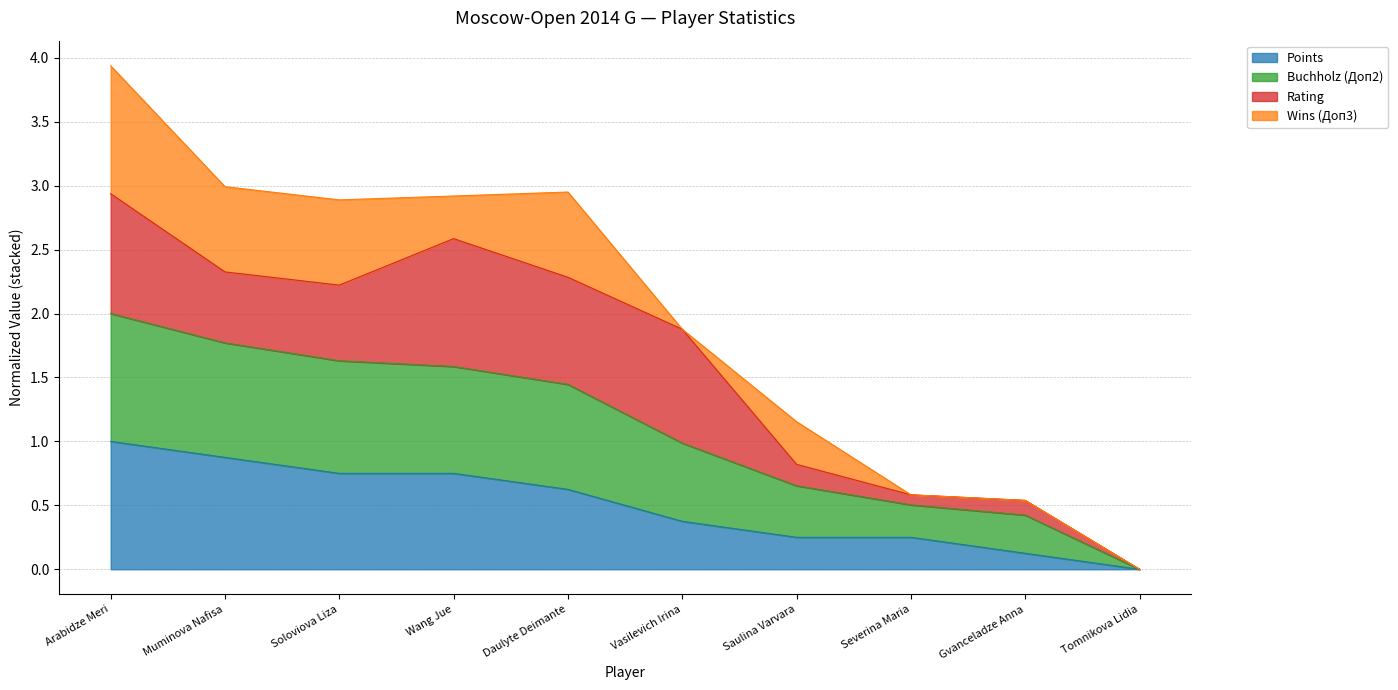

At which category is the sum across all series the highest?

Arabidze Meri